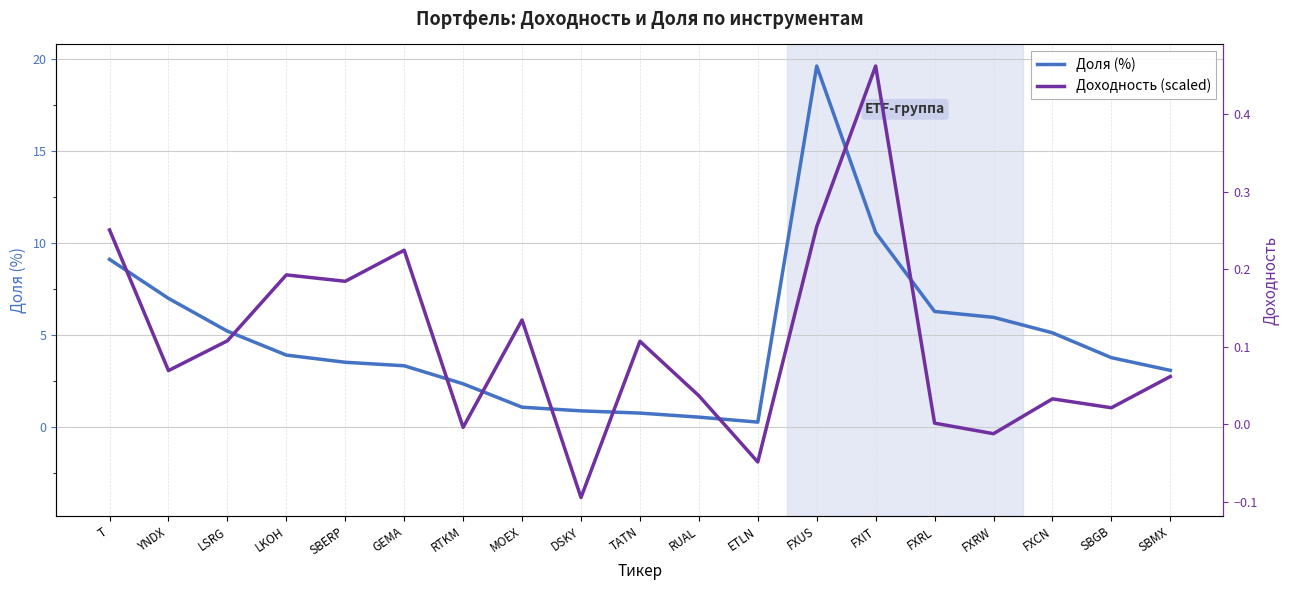

Between YNDX and LKOH, which is larger?

YNDX